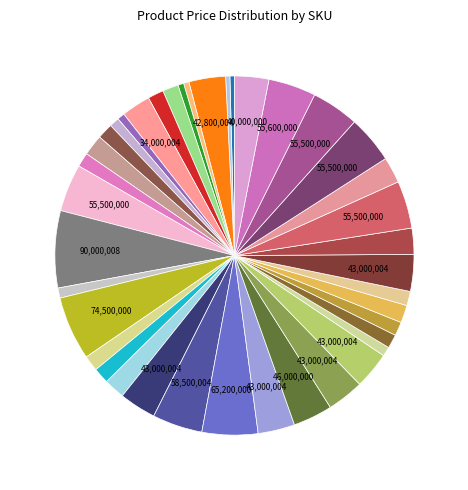

Which slice is the largest?

RBD25GR-LTE6